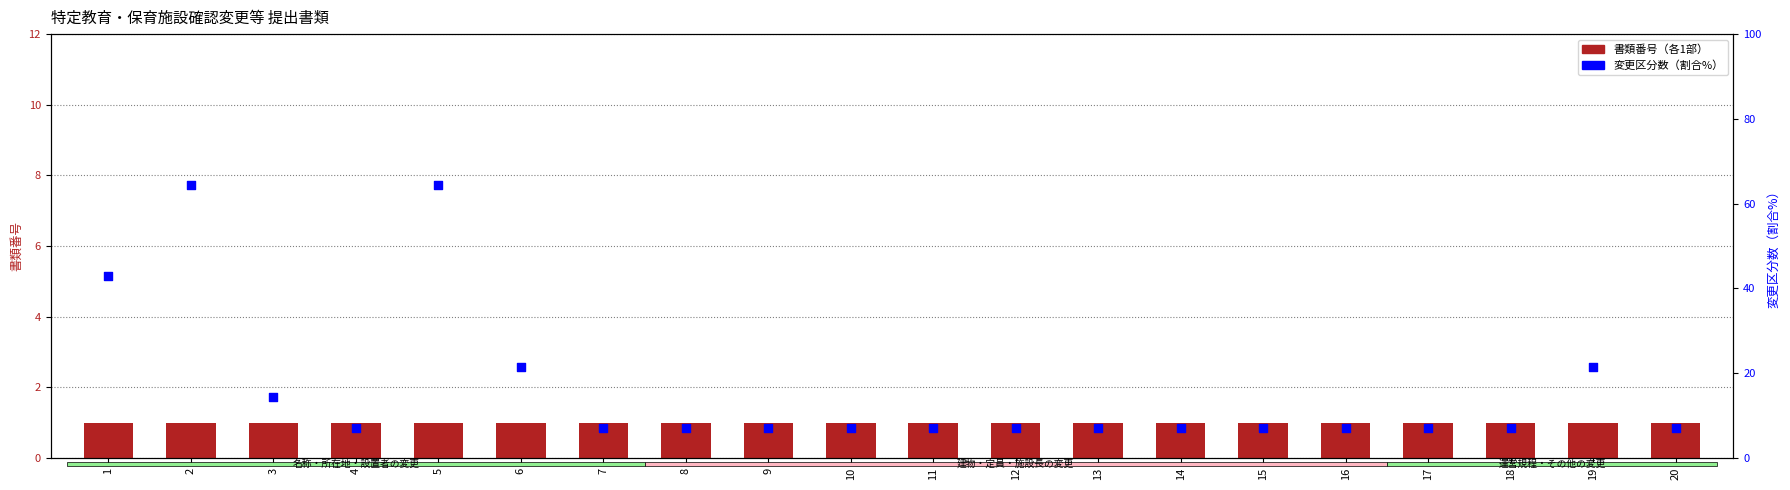

Which series has the widest spread of Y values?

変更区分数（割合%）